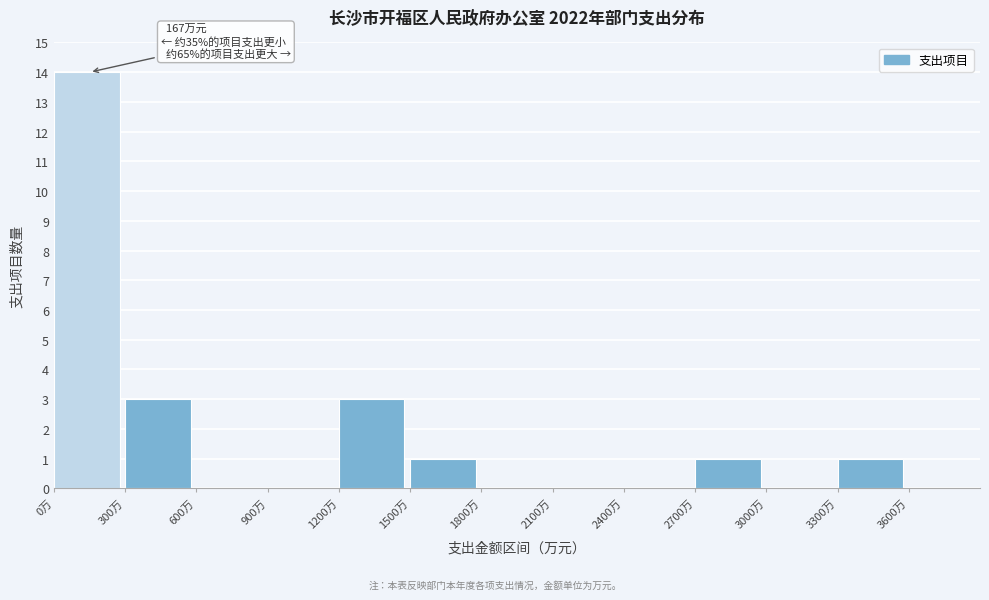

Which range on the x-axis has the tallest bar?

0 to 300